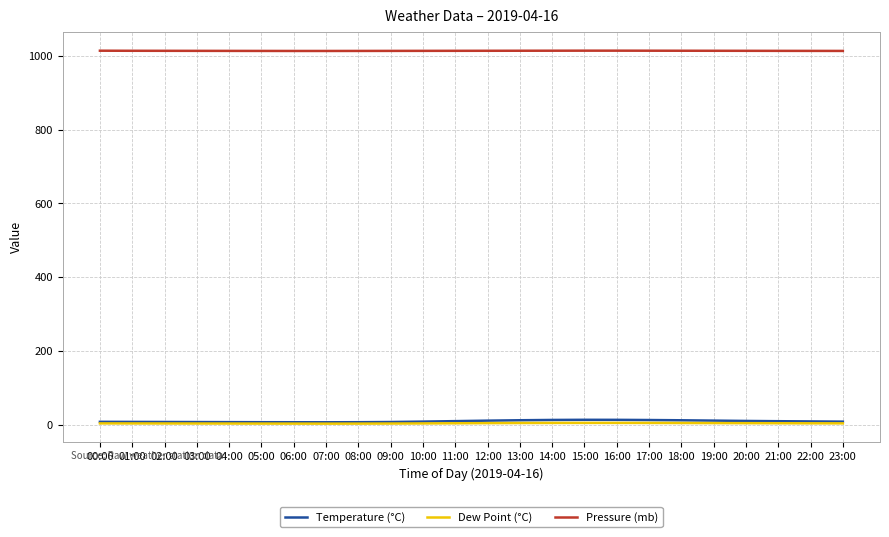

Count the number of categories in the chart.

24